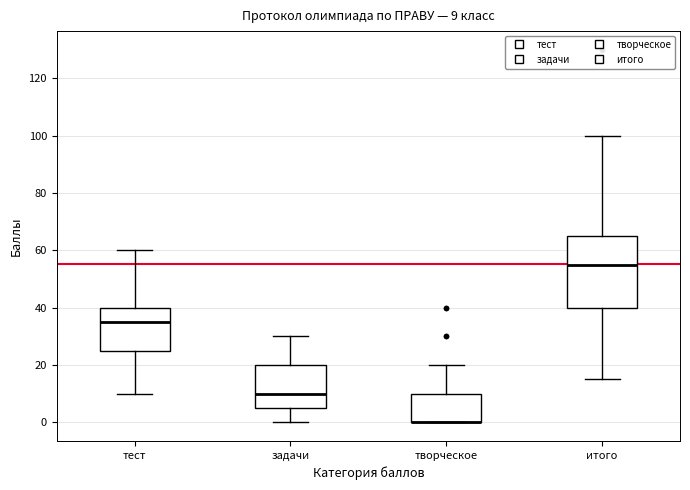

Which box is the tallest, from its lower edge to its upper edge?

итого